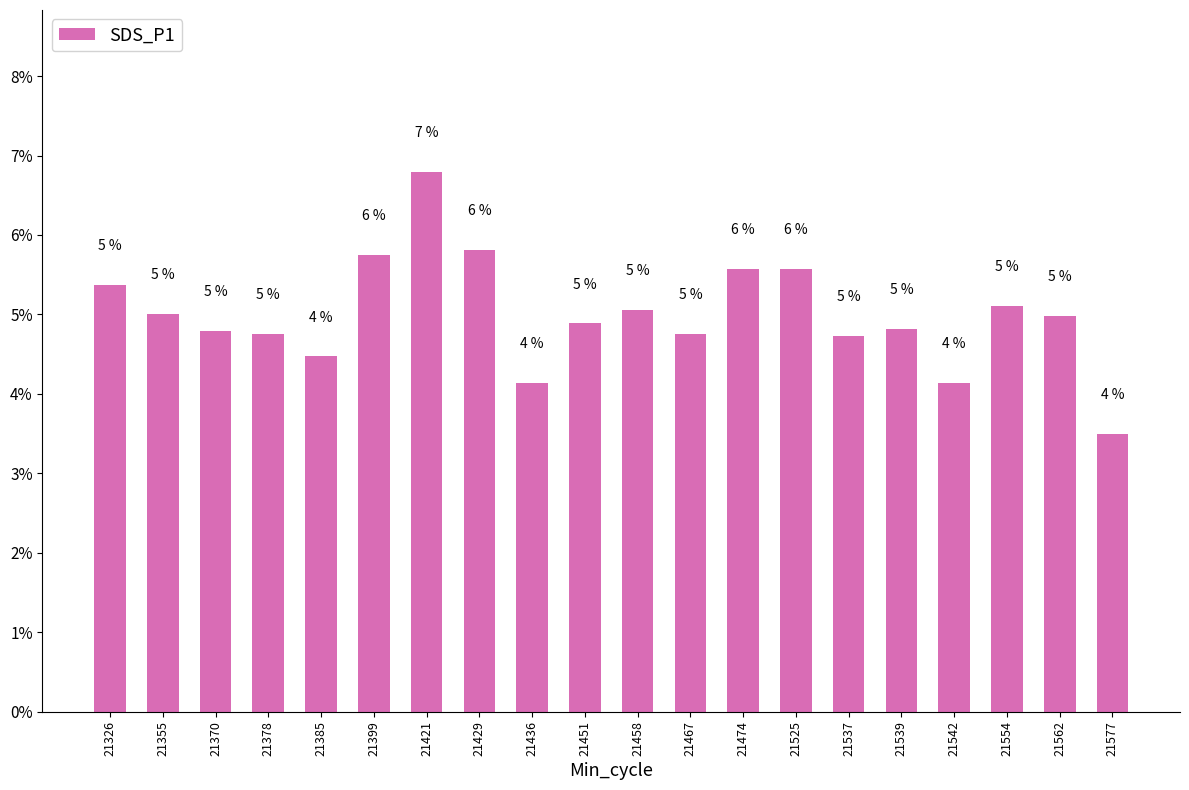

Which label corresponds to the smallest value in the chart?

21577